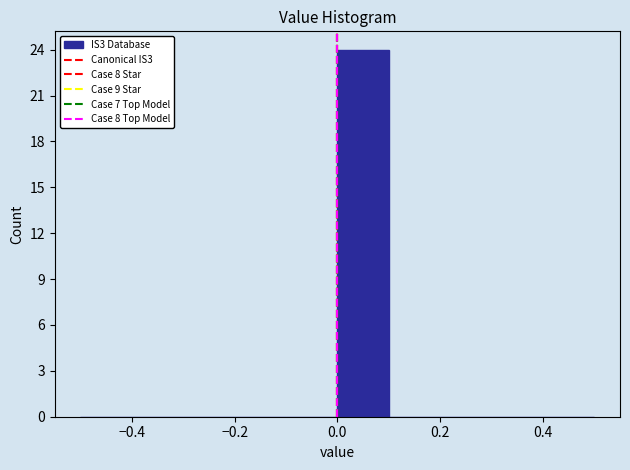

What is the height of the bar covering 0.0 to 0.1 on the x-axis? The values are not printed on the chart, so give them approximately, as read against the axis.

24